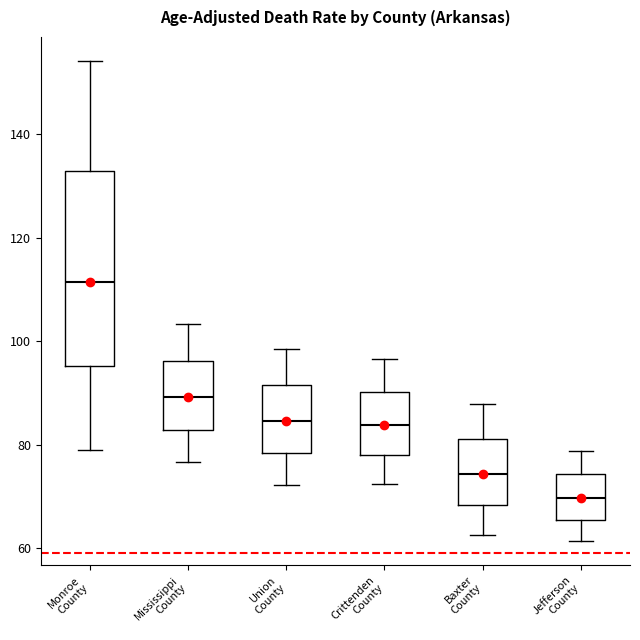

Reading left to right, read every box against the y-axis: the position of its median line, the range the box covers, and the ends of its whiskers. The values are not printed on the chart, so give them approximately, as read against the axis.

Monroe County: median 112, box 96 to 132, whiskers 80 to 154
Mississippi County: median 90, box 82 to 96, whiskers 76 to 104
Union County: median 84, box 78 to 92, whiskers 72 to 98
Crittenden County: median 84, box 78 to 90, whiskers 72 to 96
Baxter County: median 74, box 68 to 82, whiskers 62 to 88
Jefferson County: median 70, box 66 to 74, whiskers 62 to 78